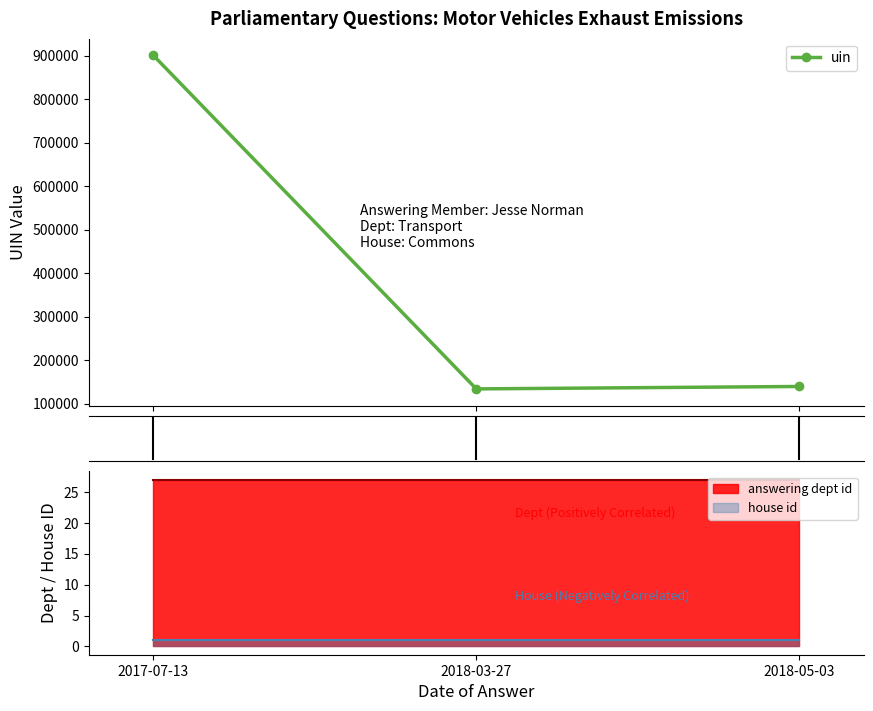

Reading right to left, transcribe all the data shown in this chart.

139504	133945	900469